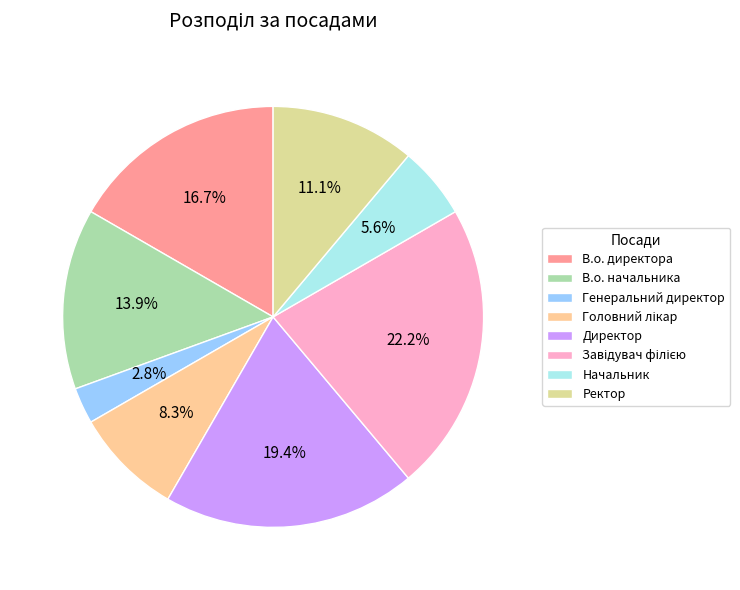

To the nearest percent, what is the combined percentage of Генеральний директор and Головний лікар?

11%